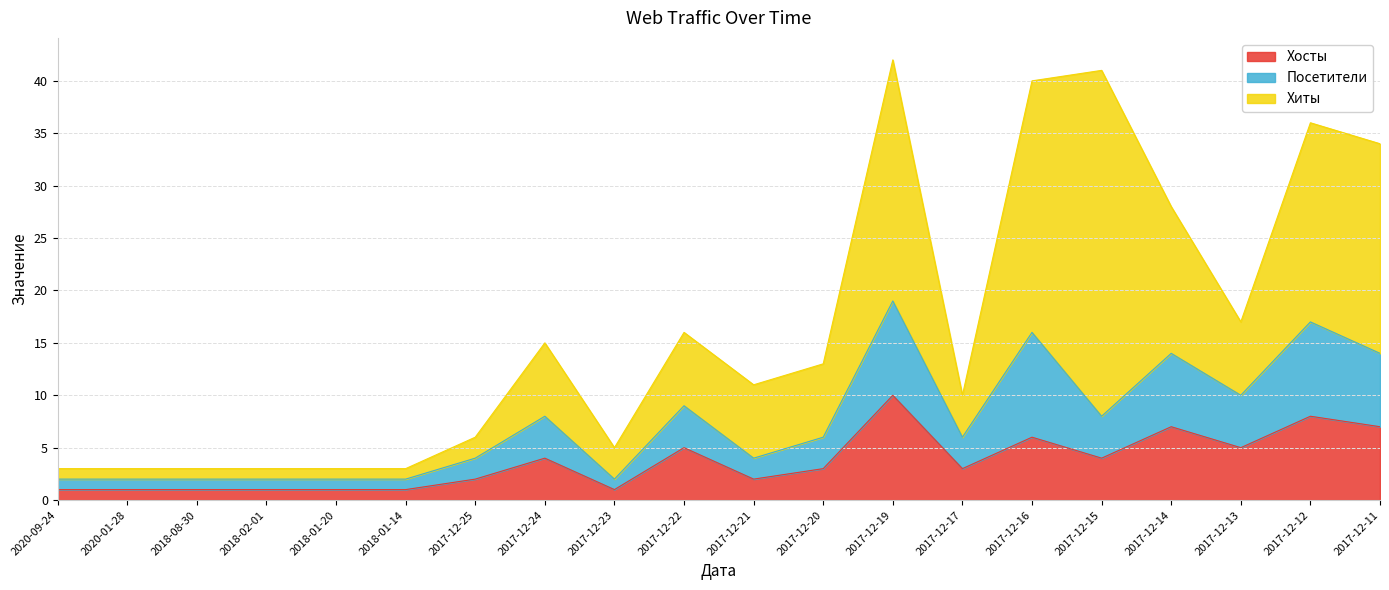

True or false: Хосты and Посетители intersect in this chart.

False